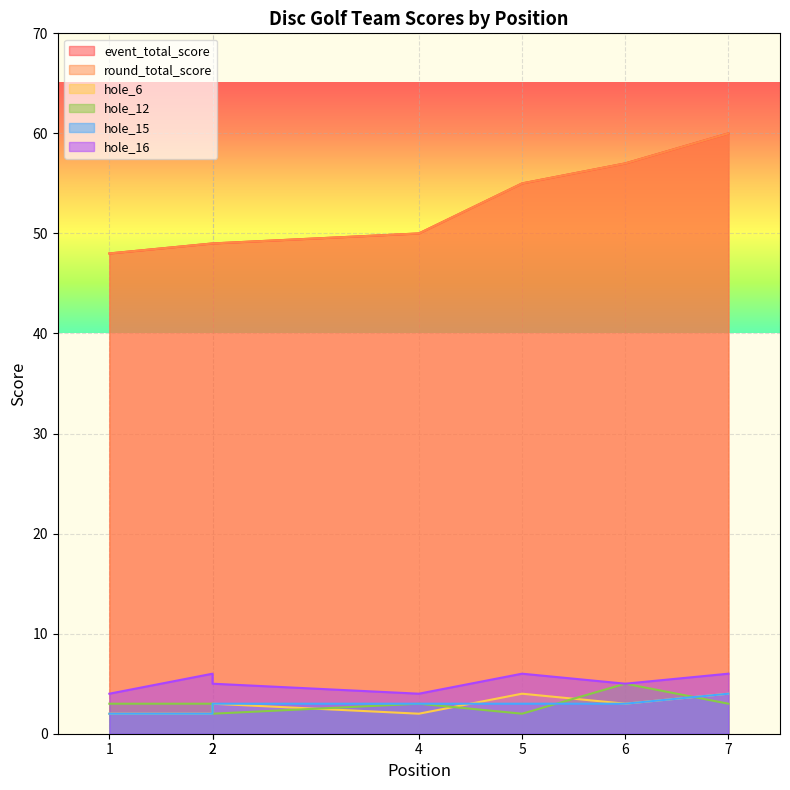

What is the difference between the second highest and minimum values in the hole_15 series?

1